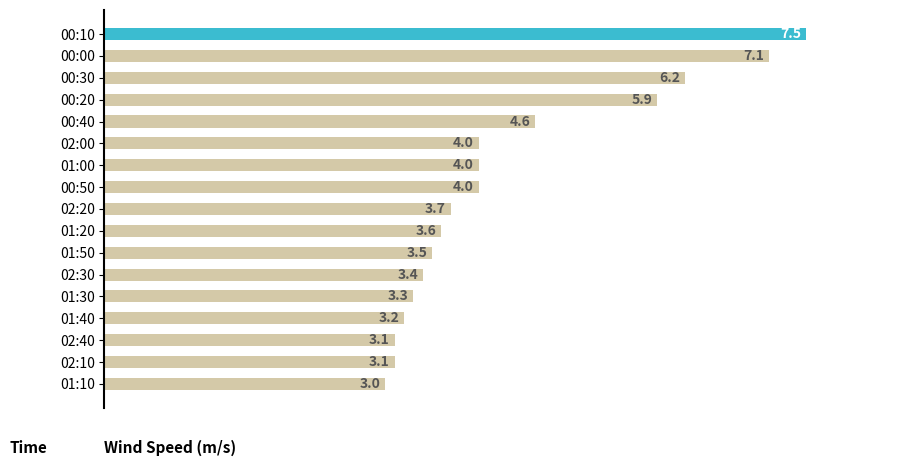

What position from the bottom is 02:10?

2